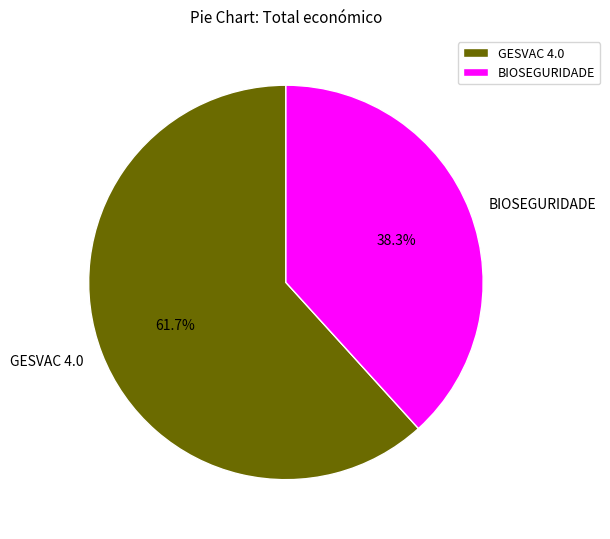

To the nearest percent, what is the difference between the largest and smallest slice percentages?

23%